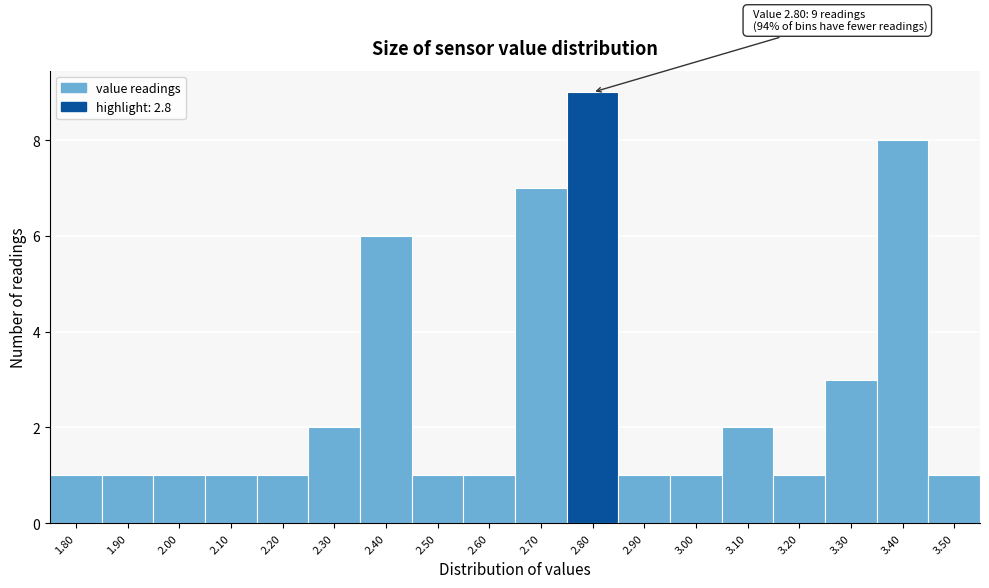

Over which range of the x-axis is the bar tallest?

2.75 to 2.85